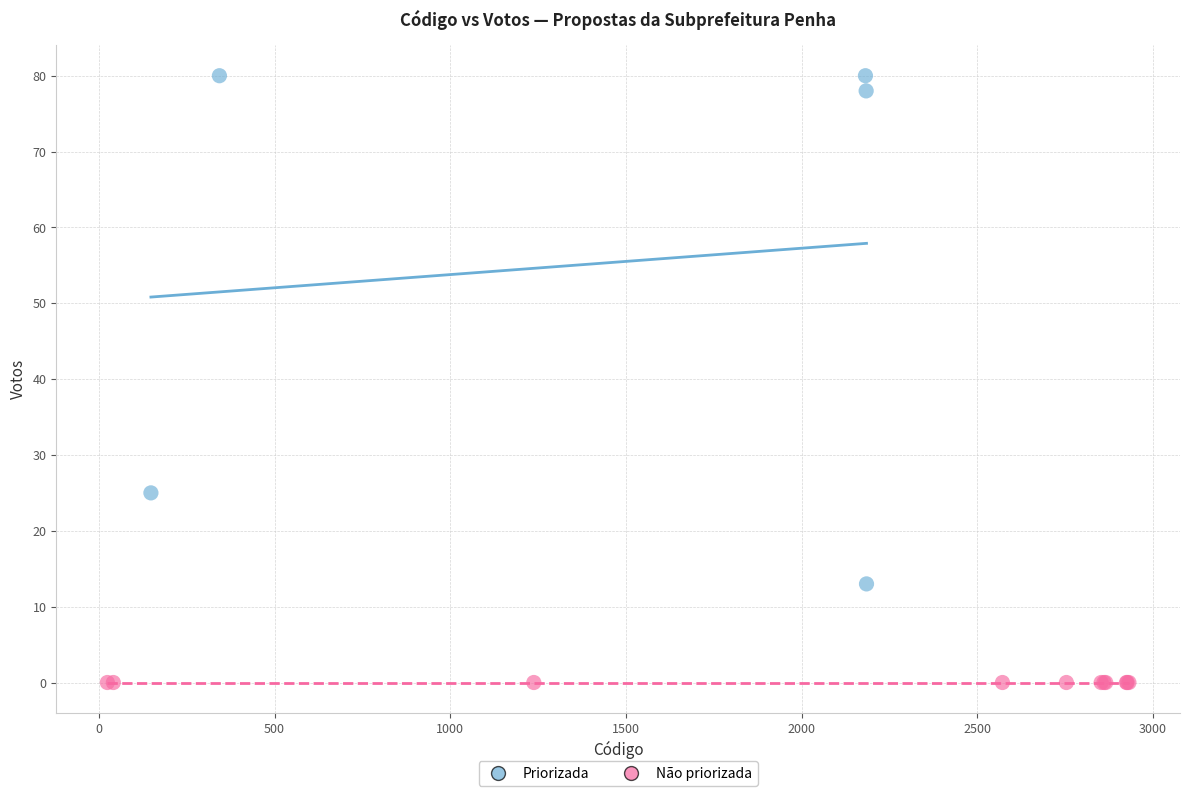

Which series reaches the minimum Y coordinate?

Não priorizada